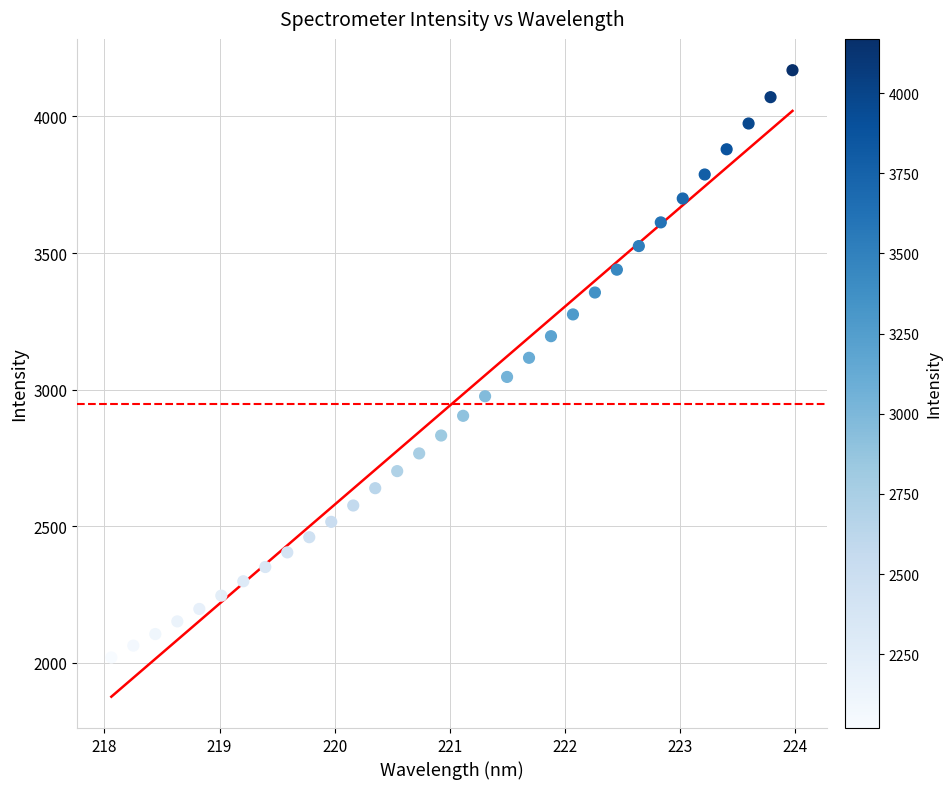

What is the range of X values (max minus min)?

5.9